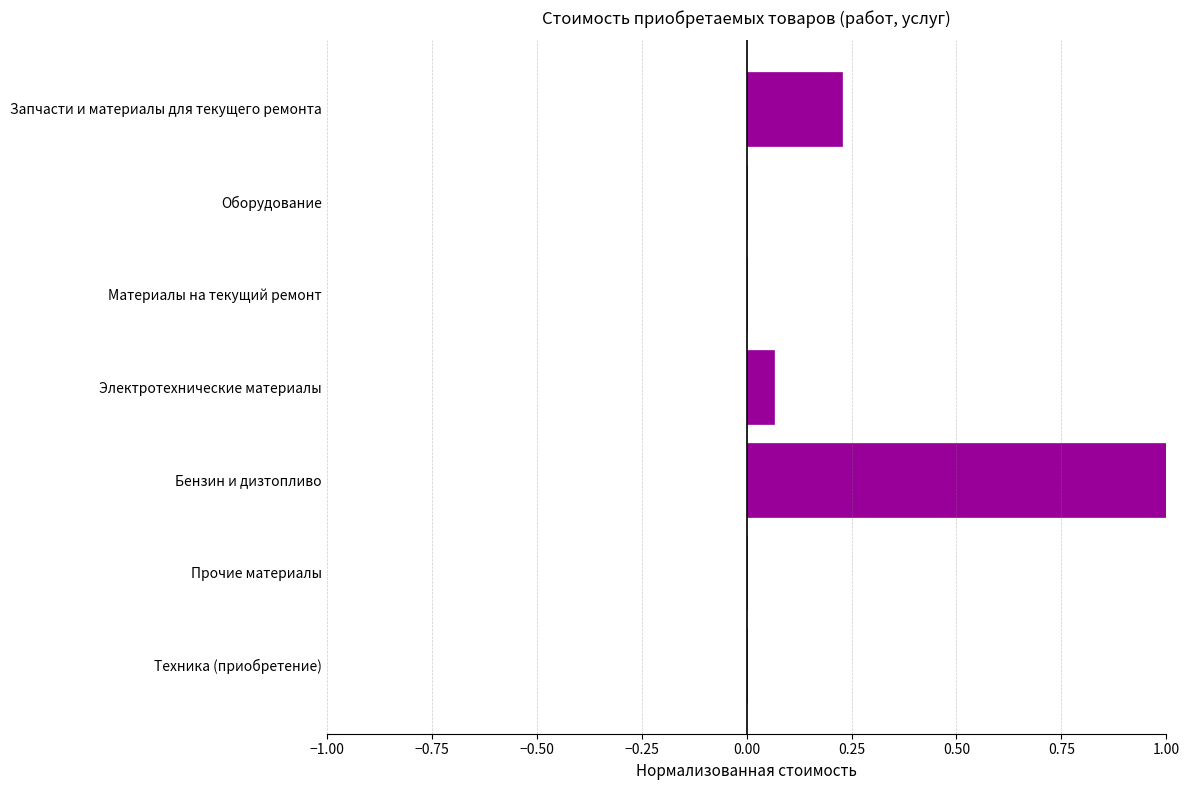

Between Электротехнические материалы and Бензин и дизтопливо, which is larger?

Бензин и дизтопливо